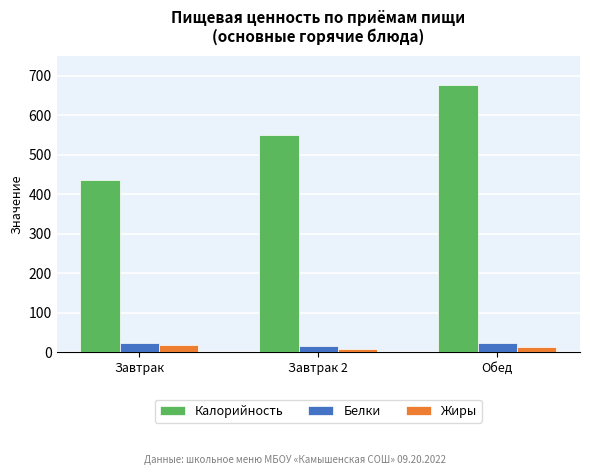

At how many categories does at least one series exceed 589?

1